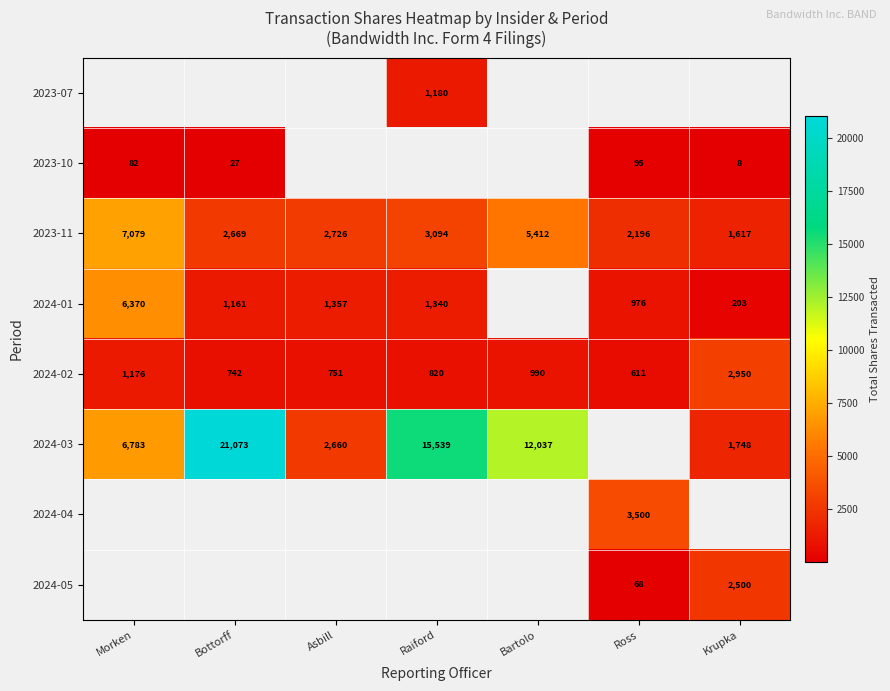

Which category has the highest value across all series?

Bottorff